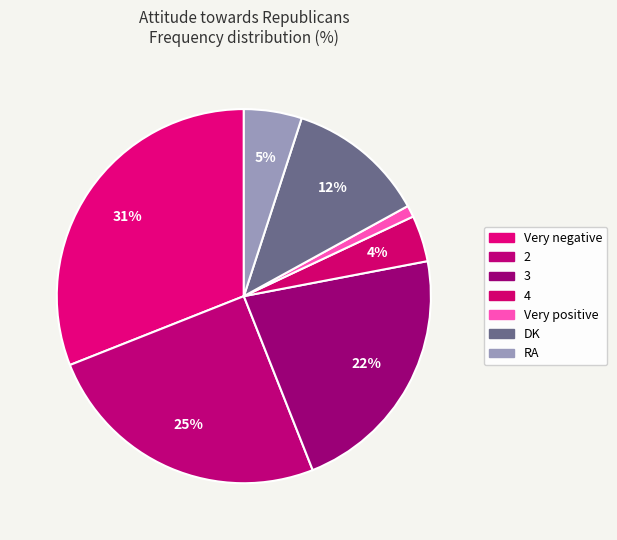

Rank the categories by value from lowest to highest.

Very positive, 4, RA, DK, 3, 2, Very negative